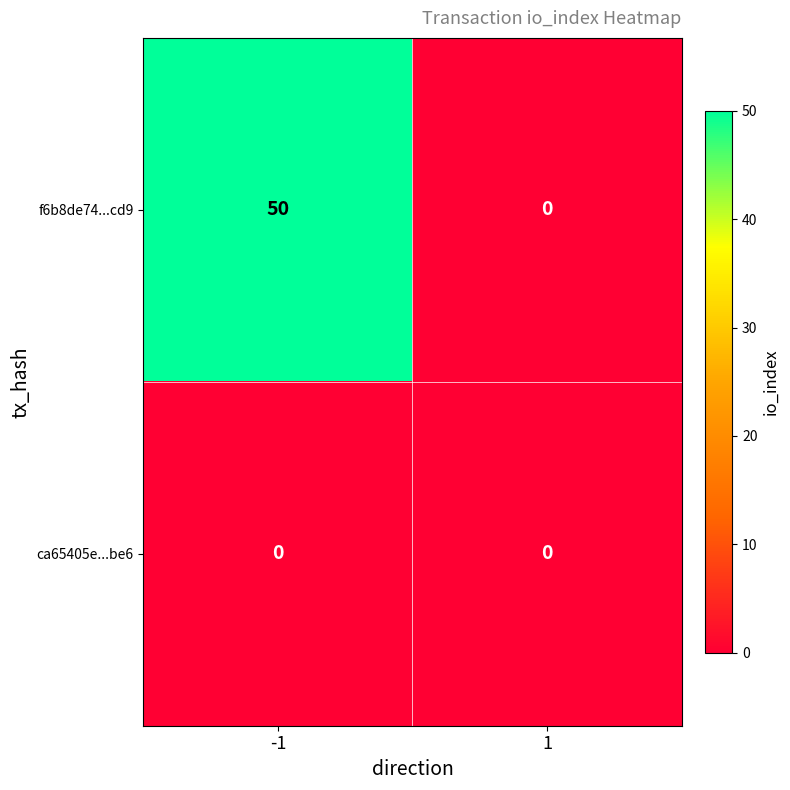

What is the total value across all series at -1?

50